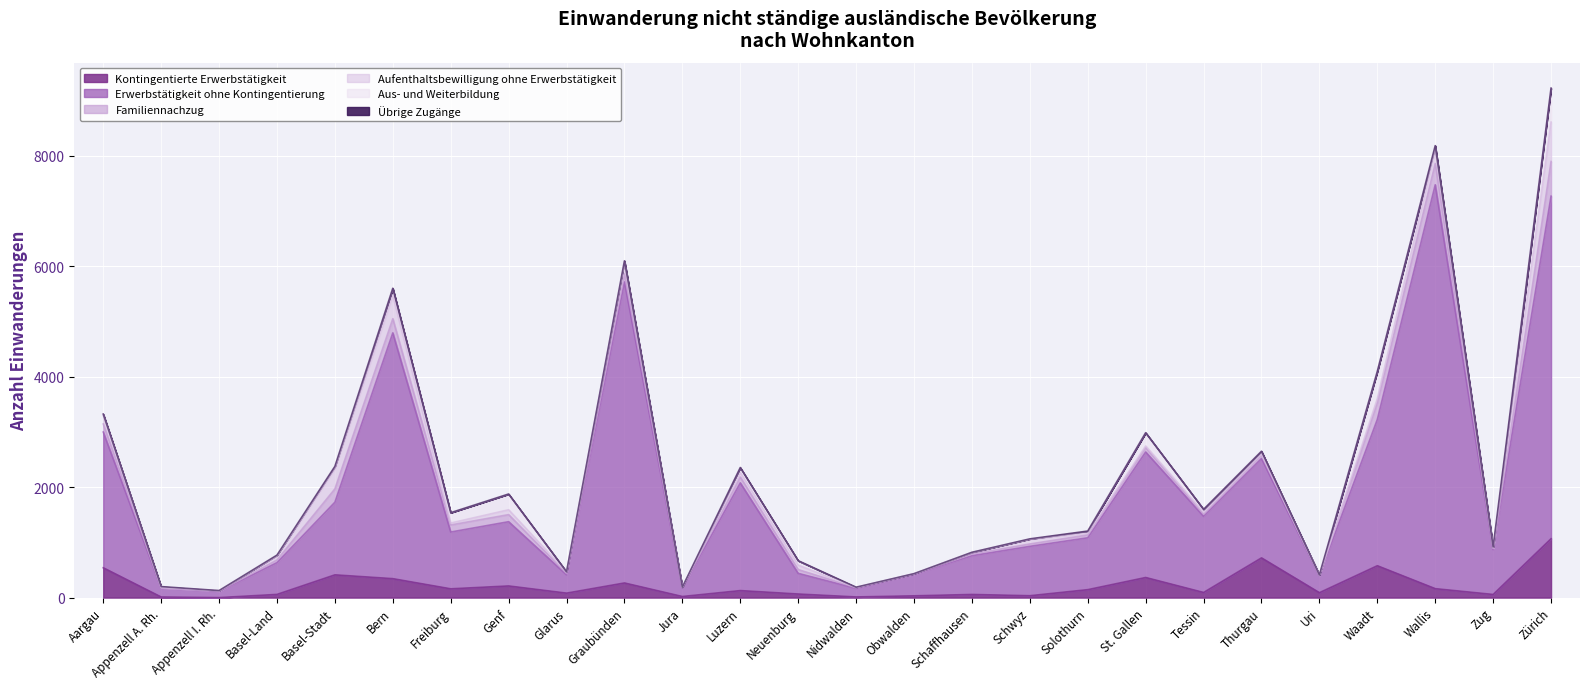

Where is the first local minimum for Übrige Zugänge?

Freiburg